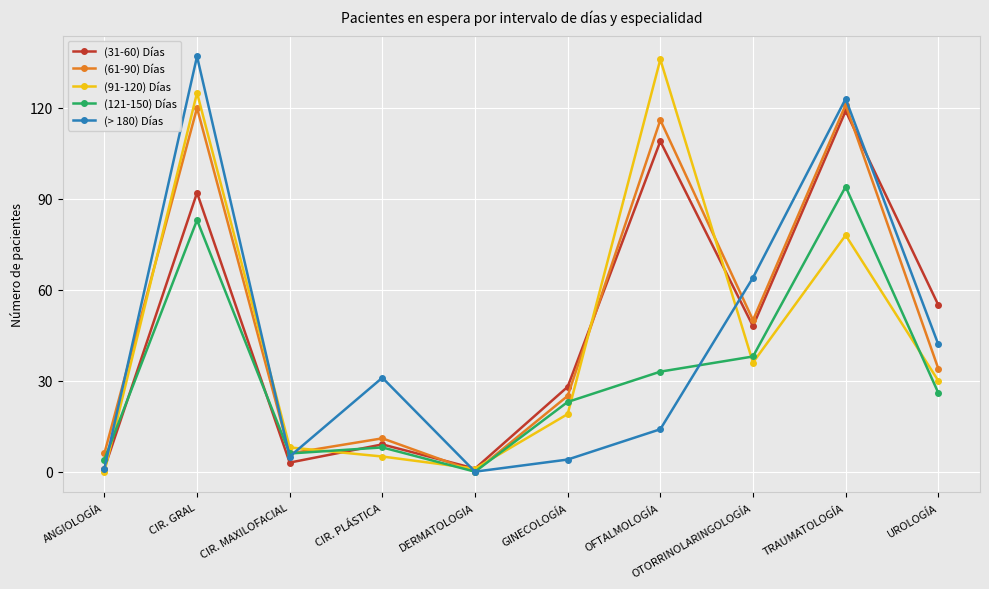

The (61-90) Días series shows 35 at GINECOLOGÍA. True or false?

False